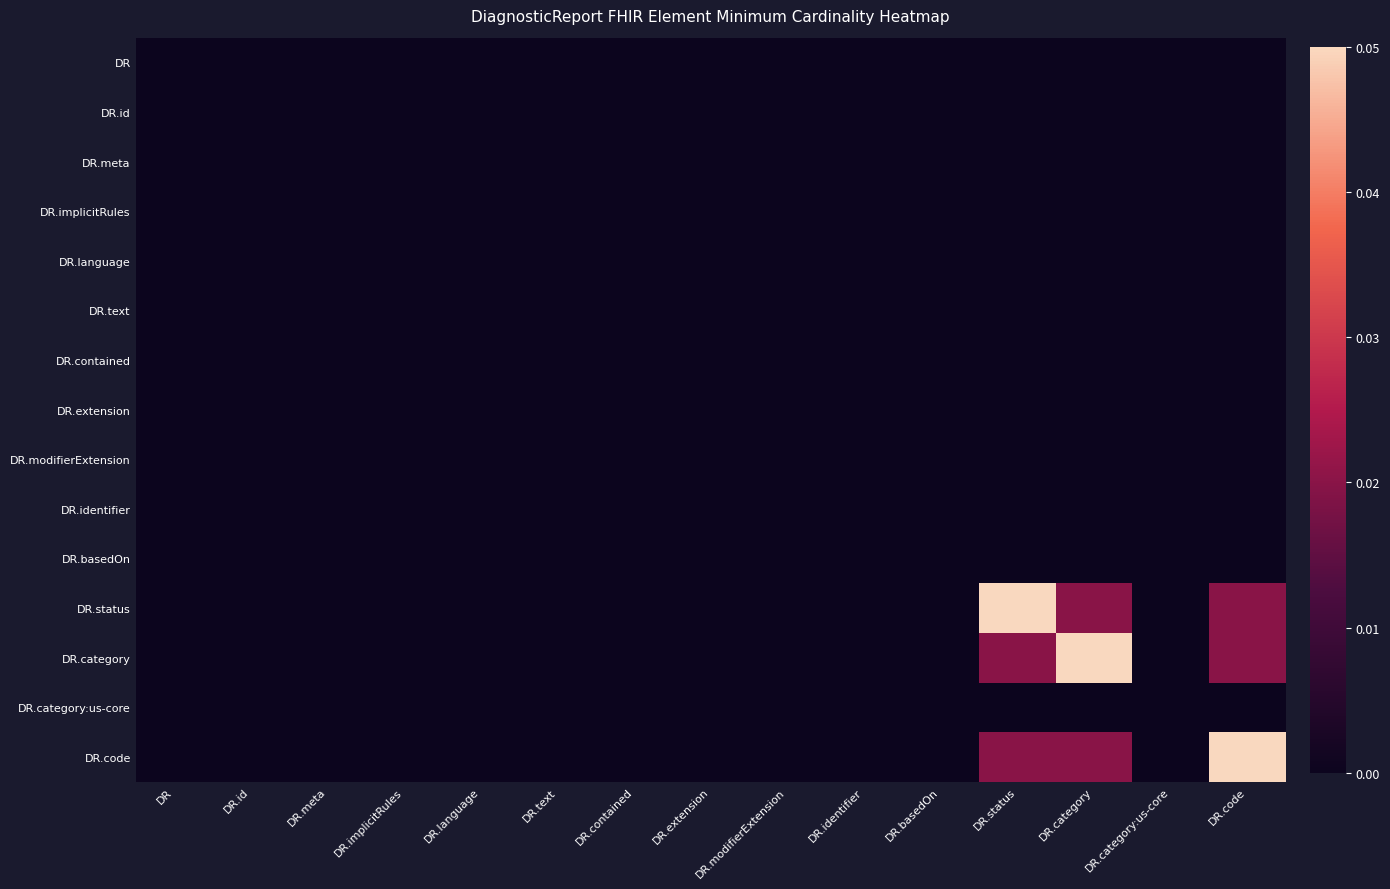

Between DR.language and DR.category:us-core, which is larger?

DR.language